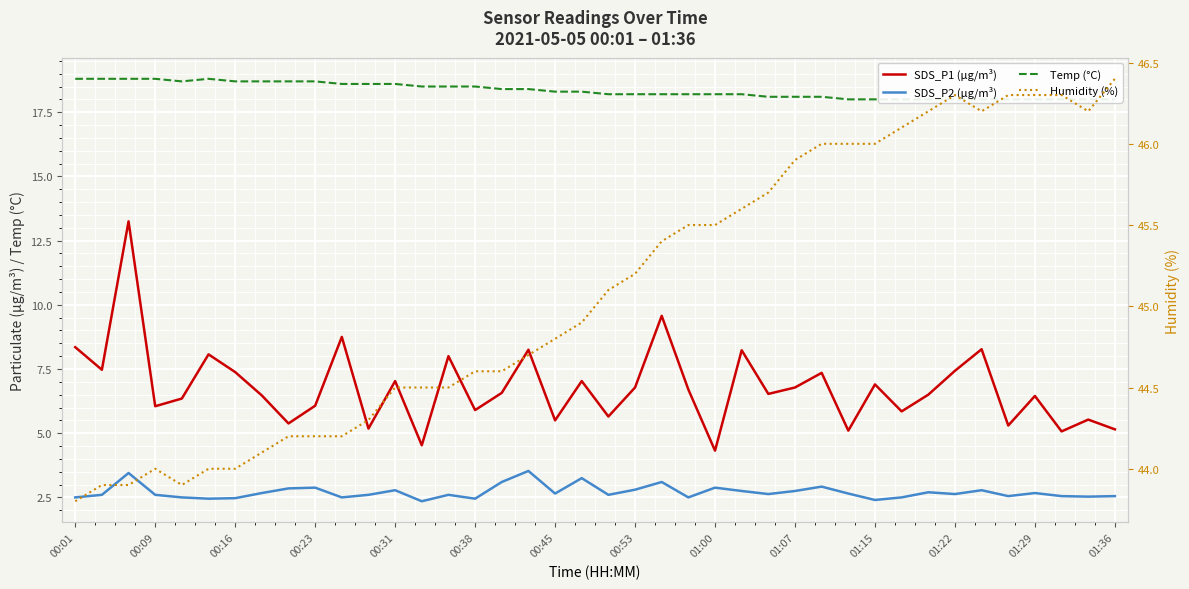

True or false: Humidity (%) has a value of 46.2 at 32.

True